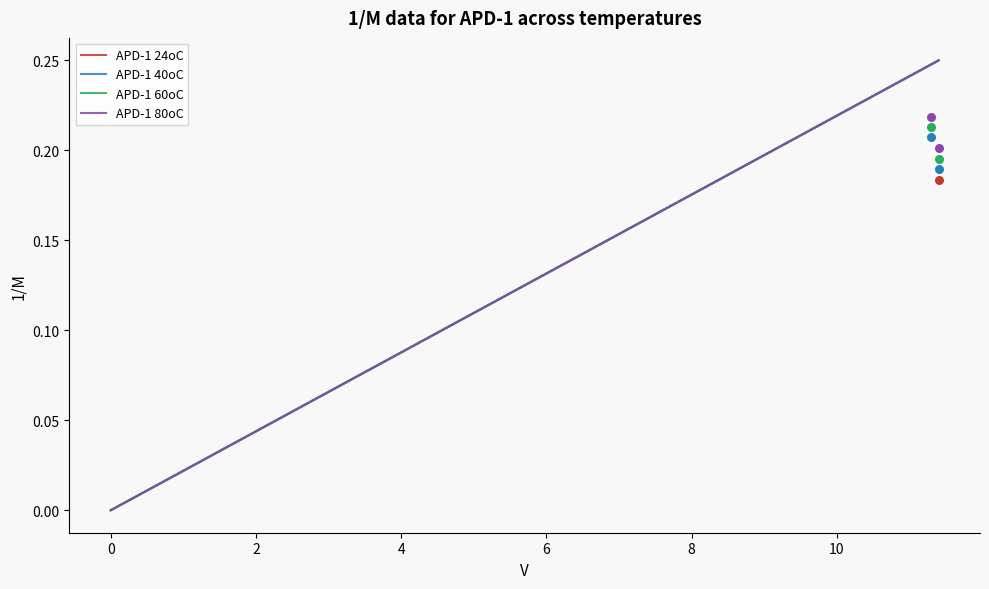

Which series reaches the minimum Y coordinate?

APD-1 24oC